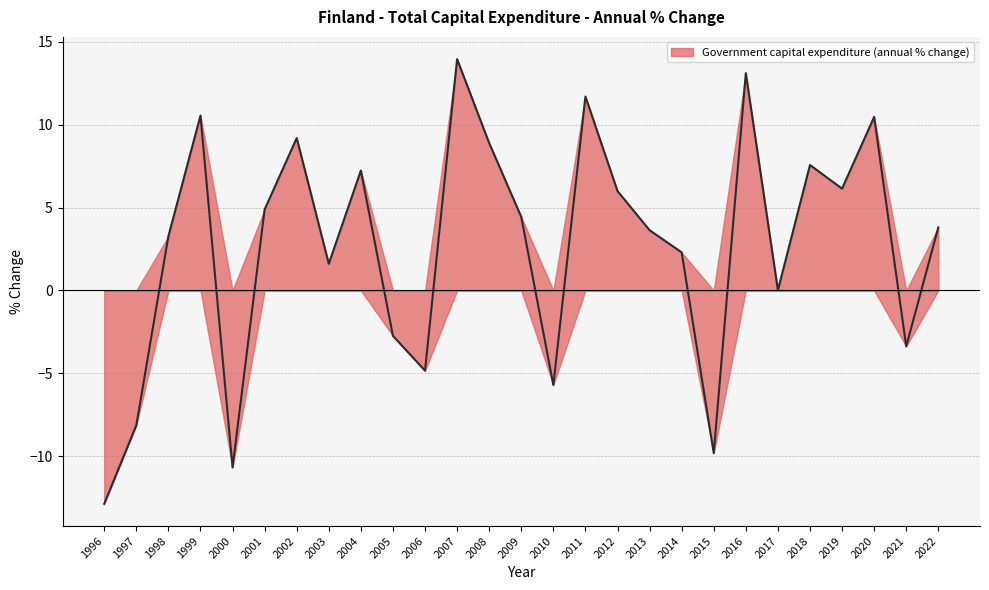

Reading left to right, extract all data points from this chart.

-12.9	-8.1	3.3	10.5	-10.7	4.9	9.2	1.6	7.2	-2.7	-4.8	14.0	8.9	4.4	-5.7	11.7	6.0	3.6	2.3	-9.8	13.1	0.0	7.6	6.1	10.5	-3.4	3.8